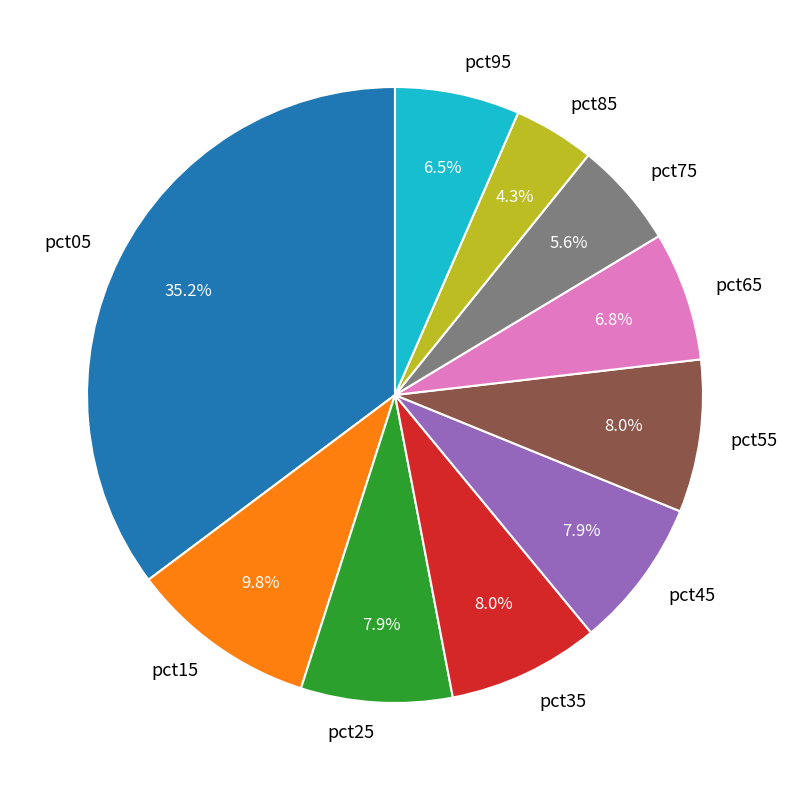

Is it true that pct65 is 14% of the pie?

False